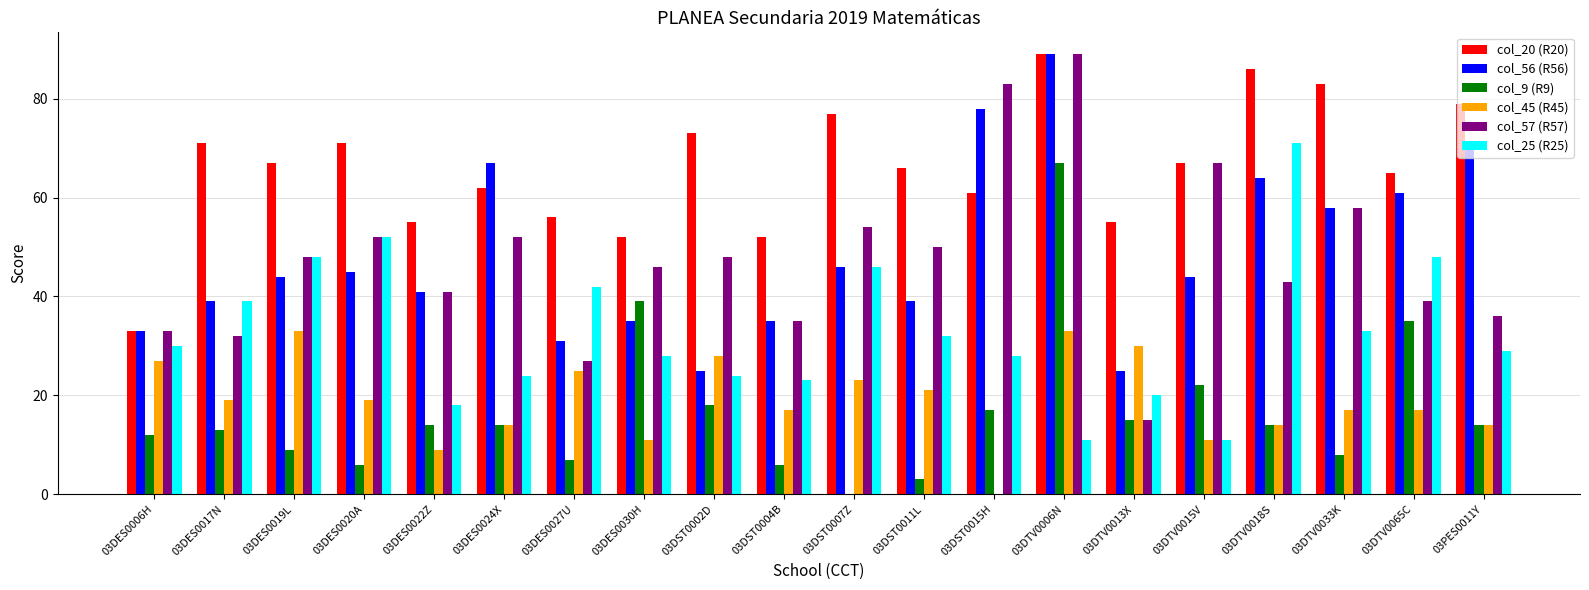

Reading right to left, extract all data points from this chart.

col_20 (R20): 03PES0011Y=79	03DTV0065C=65	03DTV0033K=83	03DTV0018S=86	03DTV0015V=67	03DTV0013X=55	03DTV0006N=89	03DST0015H=61	03DST0011L=66	03DST0007Z=77	03DST0004B=52	03DST0002D=73	03DES0030H=52	03DES0027U=56	03DES0024X=62	03DES0022Z=55	03DES0020A=71	03DES0019L=67	03DES0017N=71	03DES0006H=33
col_56 (R56): 03PES0011Y=71	03DTV0065C=61	03DTV0033K=58	03DTV0018S=64	03DTV0015V=44	03DTV0013X=25	03DTV0006N=89	03DST0015H=78	03DST0011L=39	03DST0007Z=46	03DST0004B=35	03DST0002D=25	03DES0030H=35	03DES0027U=31	03DES0024X=67	03DES0022Z=41	03DES0020A=45	03DES0019L=44	03DES0017N=39	03DES0006H=33
col_9 (R9): 03PES0011Y=14	03DTV0065C=35	03DTV0033K=8	03DTV0018S=14	03DTV0015V=22	03DTV0013X=15	03DTV0006N=67	03DST0015H=17	03DST0011L=3	03DST0007Z=0	03DST0004B=6	03DST0002D=18	03DES0030H=39	03DES0027U=7	03DES0024X=14	03DES0022Z=14	03DES0020A=6	03DES0019L=9	03DES0017N=13	03DES0006H=12
col_45 (R45): 03PES0011Y=14	03DTV0065C=17	03DTV0033K=17	03DTV0018S=14	03DTV0015V=11	03DTV0013X=30	03DTV0006N=33	03DST0015H=0	03DST0011L=21	03DST0007Z=23	03DST0004B=17	03DST0002D=28	03DES0030H=11	03DES0027U=25	03DES0024X=14	03DES0022Z=9	03DES0020A=19	03DES0019L=33	03DES0017N=19	03DES0006H=27
col_57 (R57): 03PES0011Y=36	03DTV0065C=39	03DTV0033K=58	03DTV0018S=43	03DTV0015V=67	03DTV0013X=15	03DTV0006N=89	03DST0015H=83	03DST0011L=50	03DST0007Z=54	03DST0004B=35	03DST0002D=48	03DES0030H=46	03DES0027U=27	03DES0024X=52	03DES0022Z=41	03DES0020A=52	03DES0019L=48	03DES0017N=32	03DES0006H=33
col_25 (R25): 03PES0011Y=29	03DTV0065C=48	03DTV0033K=33	03DTV0018S=71	03DTV0015V=11	03DTV0013X=20	03DTV0006N=11	03DST0015H=28	03DST0011L=32	03DST0007Z=46	03DST0004B=23	03DST0002D=24	03DES0030H=28	03DES0027U=42	03DES0024X=24	03DES0022Z=18	03DES0020A=52	03DES0019L=48	03DES0017N=39	03DES0006H=30